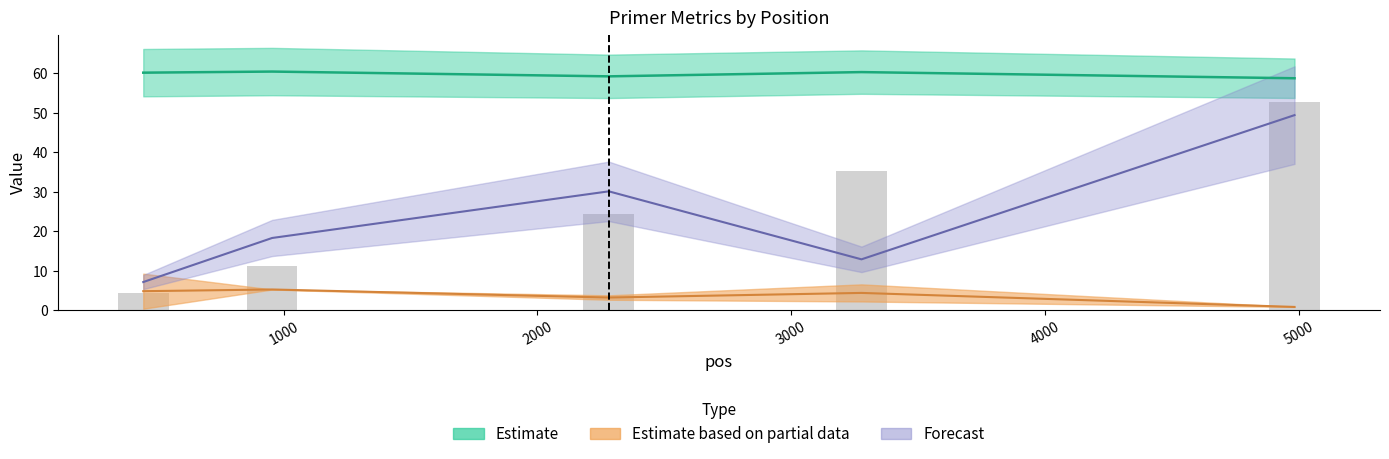

Approximately how many times larger is the value at 1000 compared to 2000?

0.5